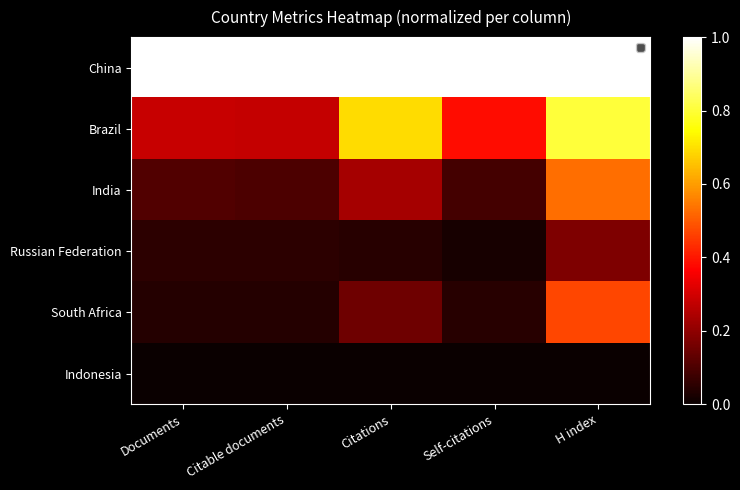

How many data points does each series have?

5